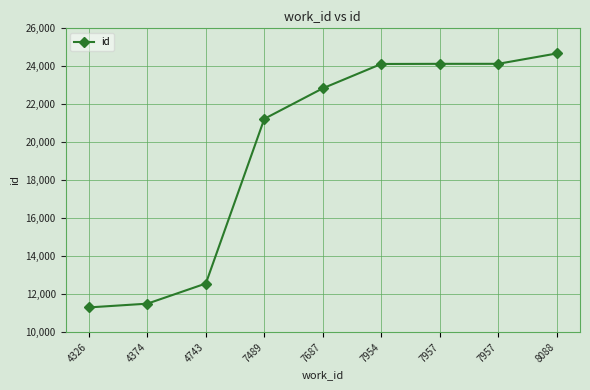

How many lines are shown in the chart?

1